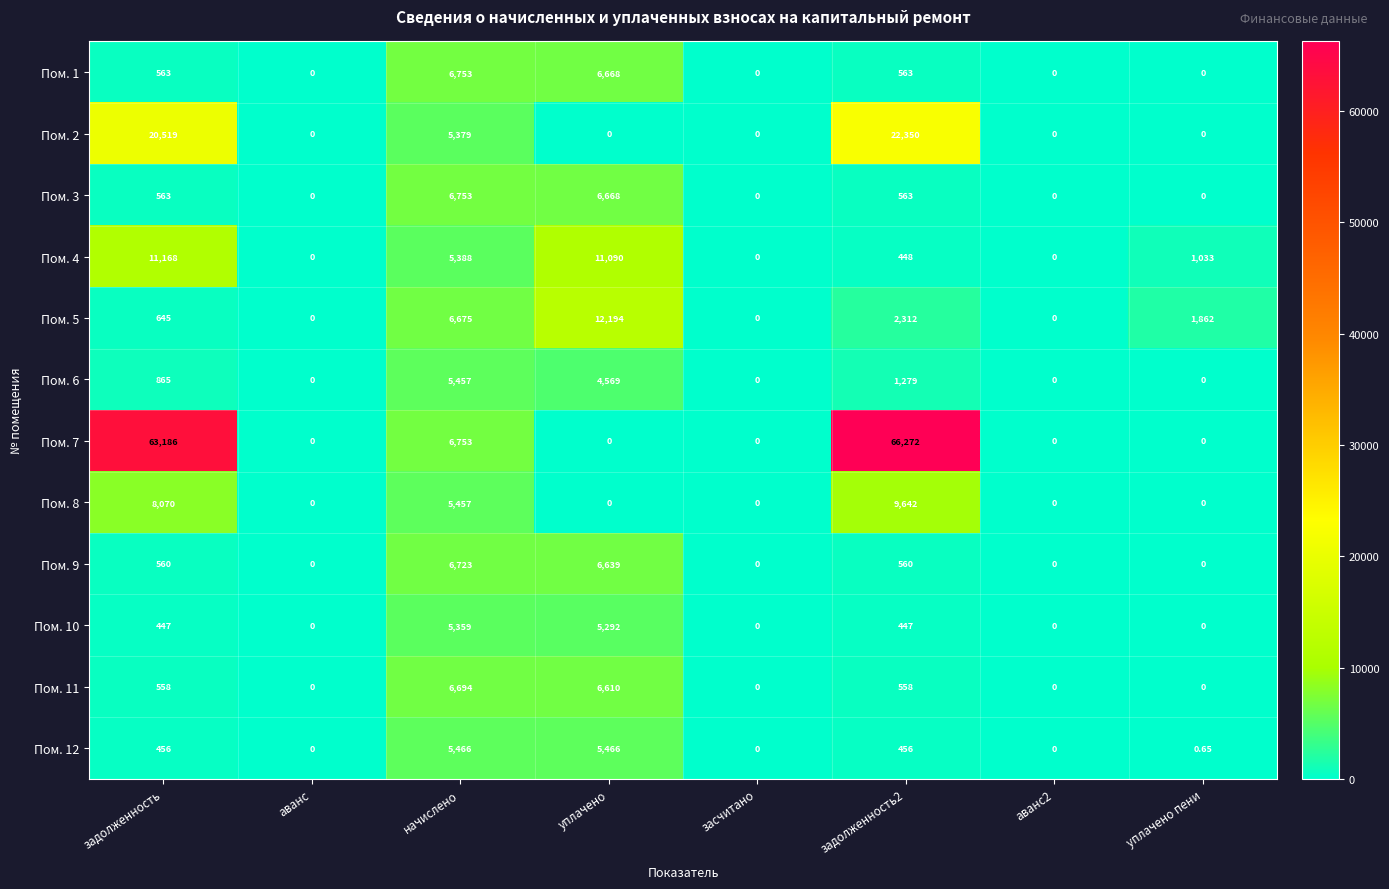

At which category is the sum across all series the highest?

задолженность